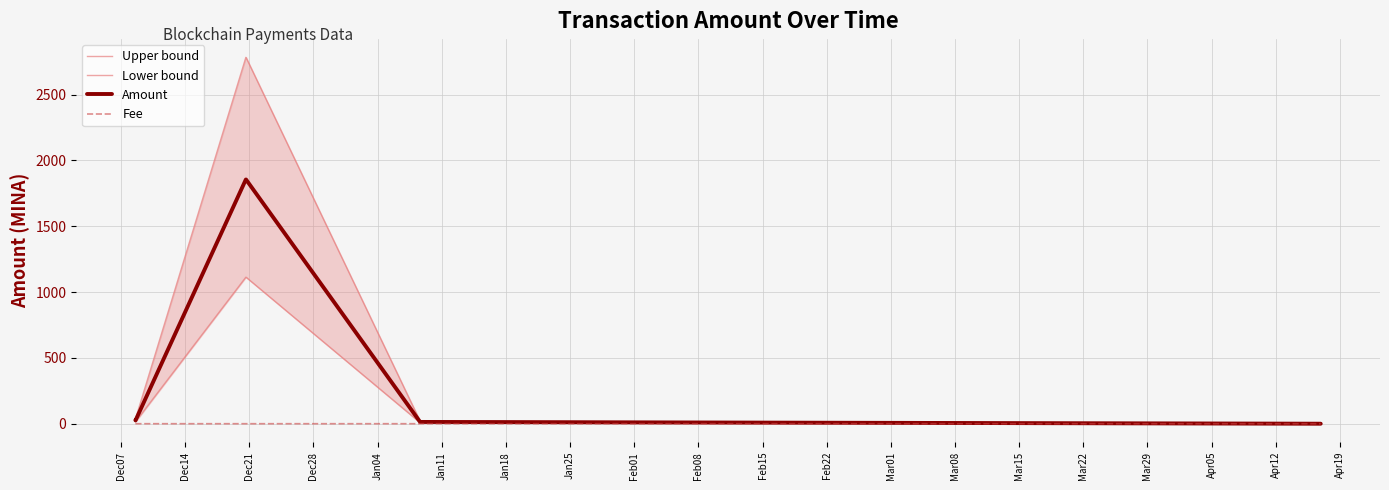

What is the difference between the second highest and second lowest values in the Amount series?

1841.0